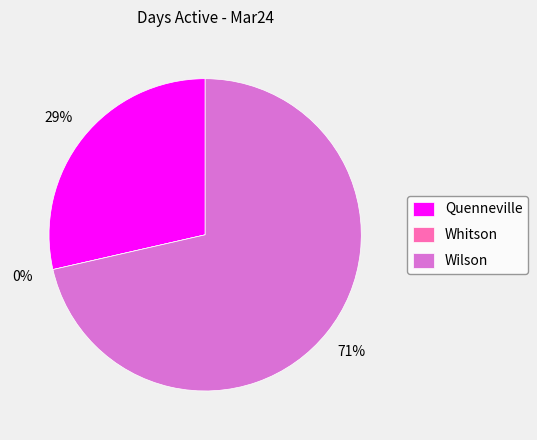

How many segments does this pie chart have?

3